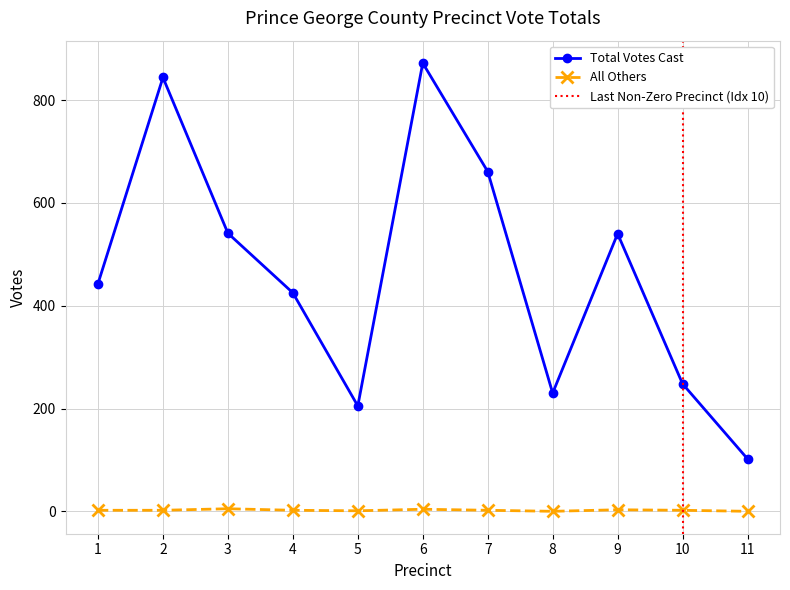

True or false: Total Votes Cast and All Others intersect in this chart.

False